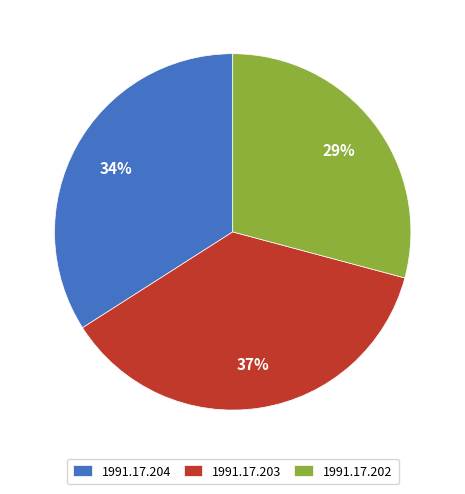

To the nearest percent, what portion does 1991.17.204 represent?

34%